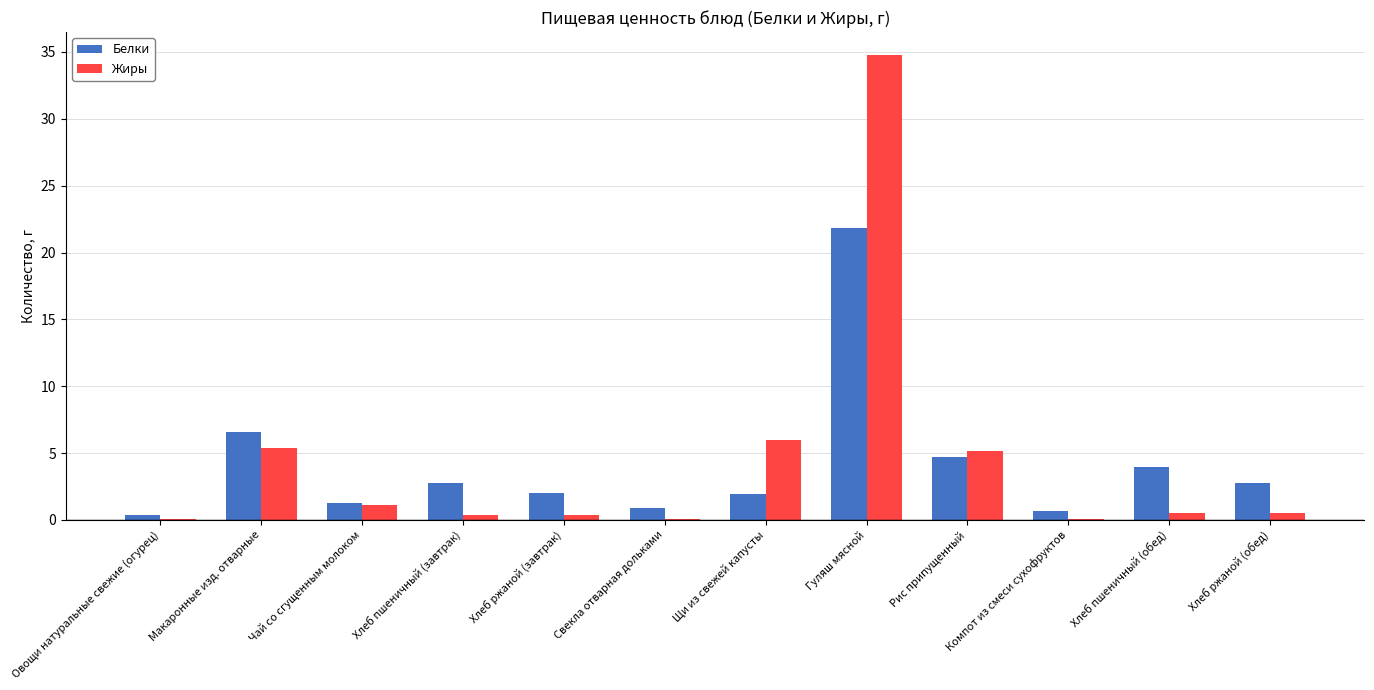

True or false: Белки has a value of 0.9 at Свекла отварная дольками.

True